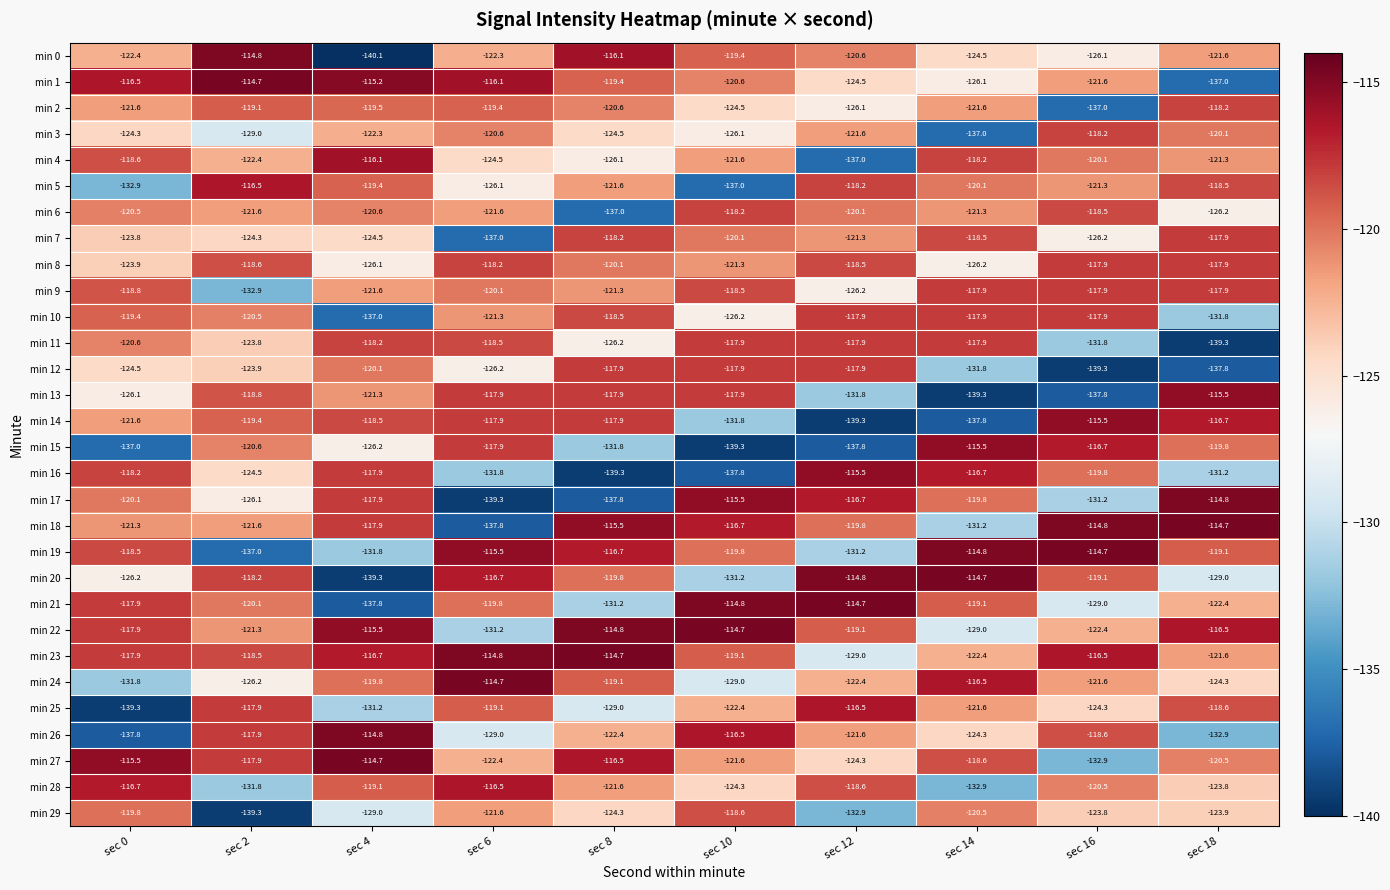

Is the value of min 15 at sec 2 greater than the value of min 0 at sec 10?

No